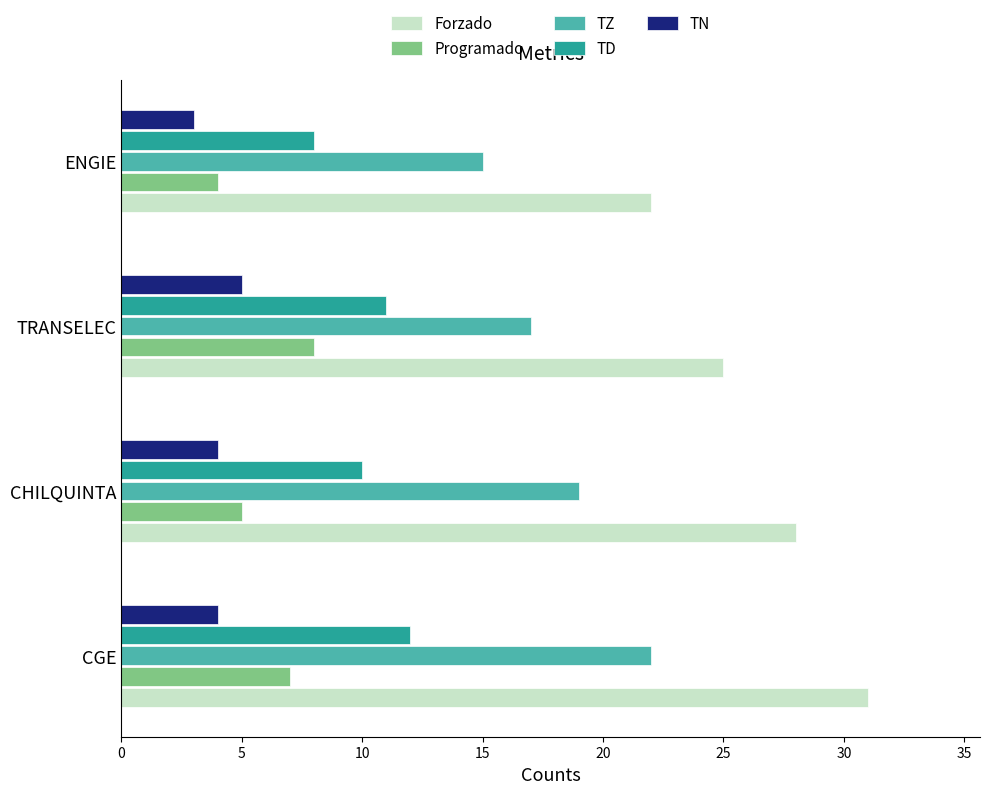

True or false: Forzado has a value of 22 at ENGIE.

True